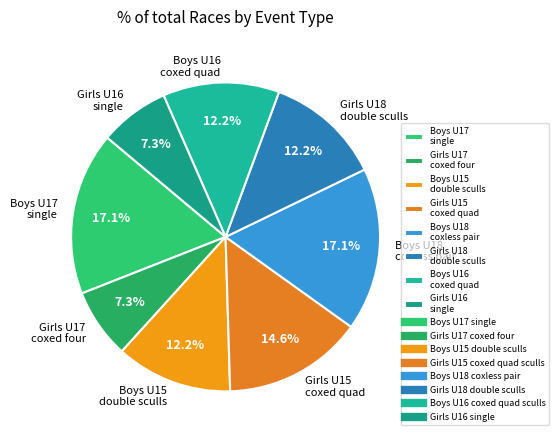

To the nearest percent, what percentage of the pie is Girls U18 double sculls?

12%